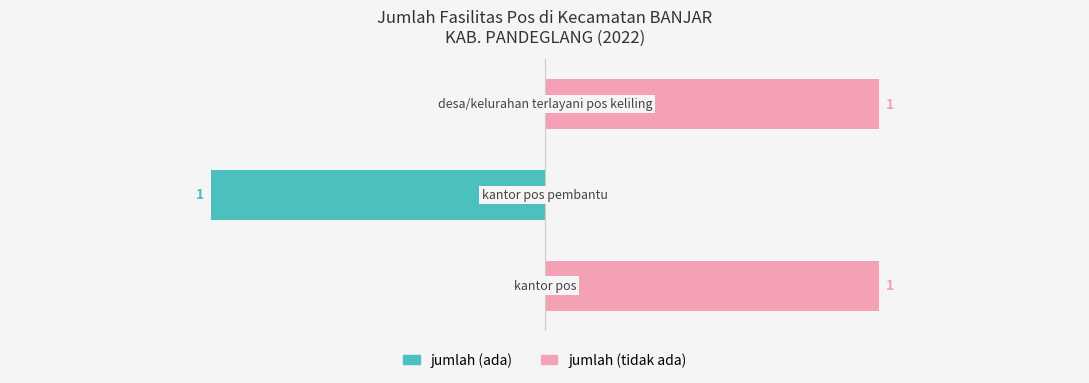

True or false: jumlah (ada) has a value of -1 at 0.

False